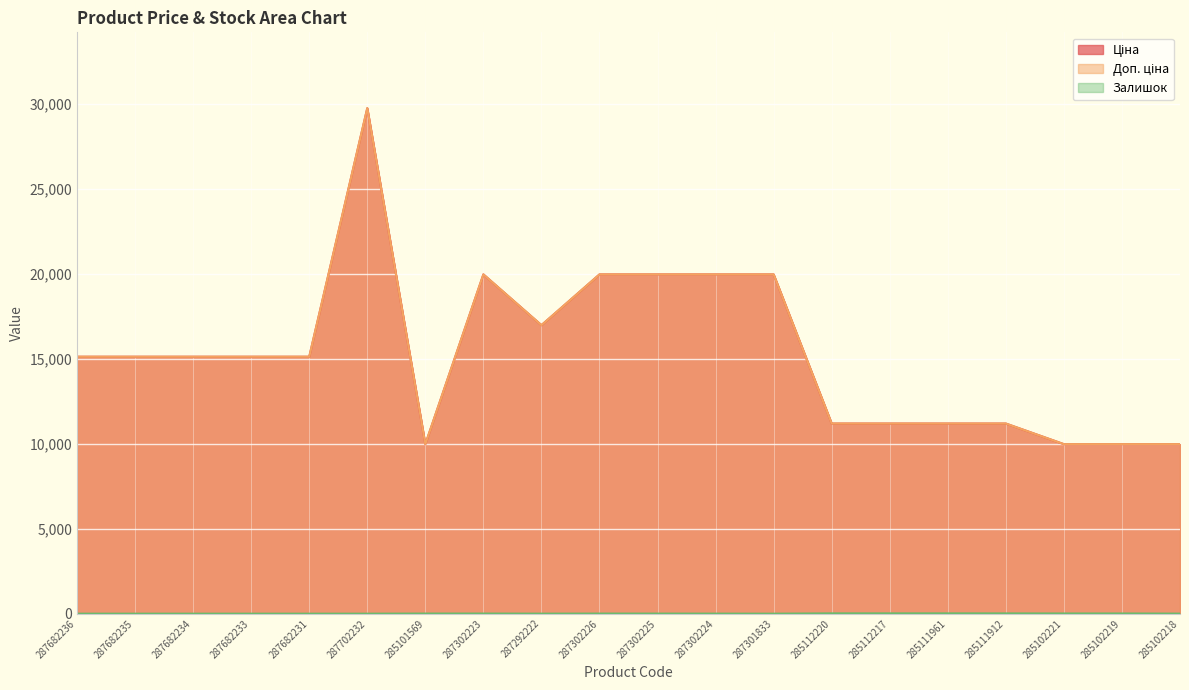

True or false: Залишок and Доп. ціна cross at least once.

False